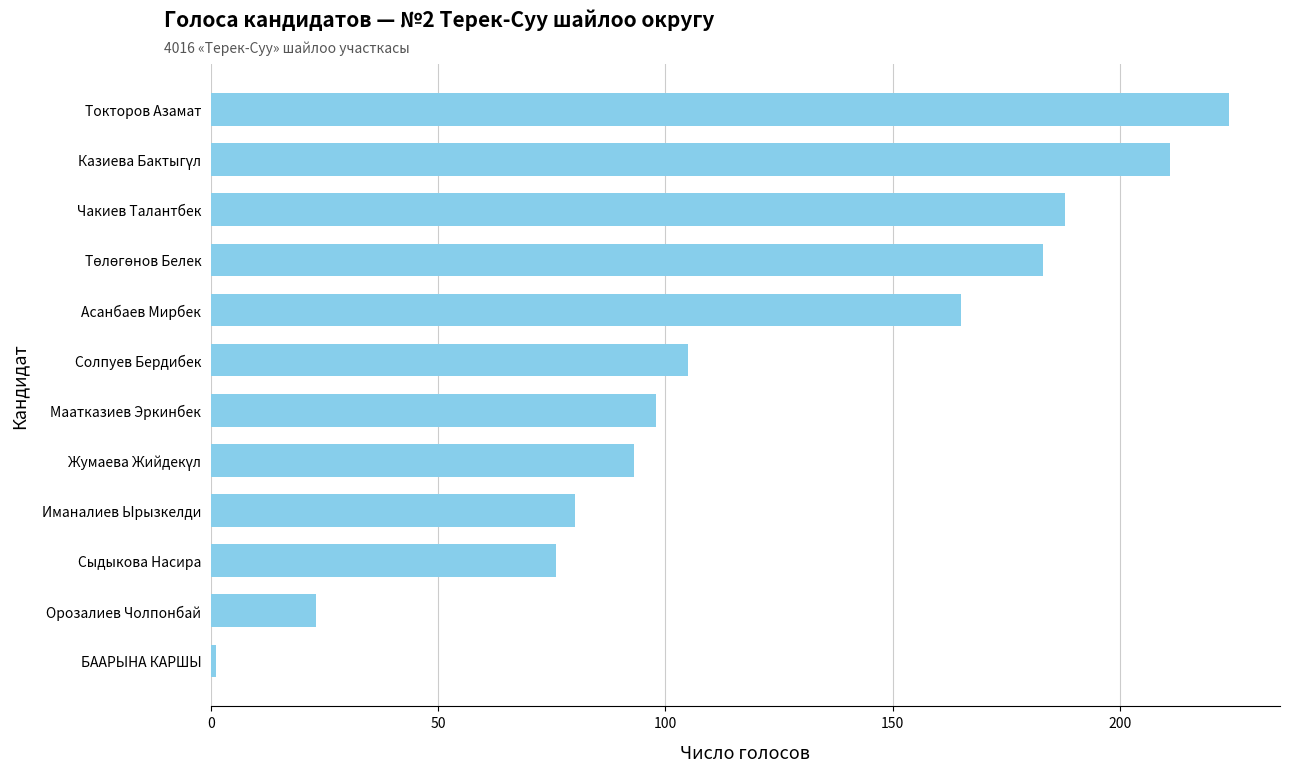

Is it true that the value at Токторов Азамат is 79?

False